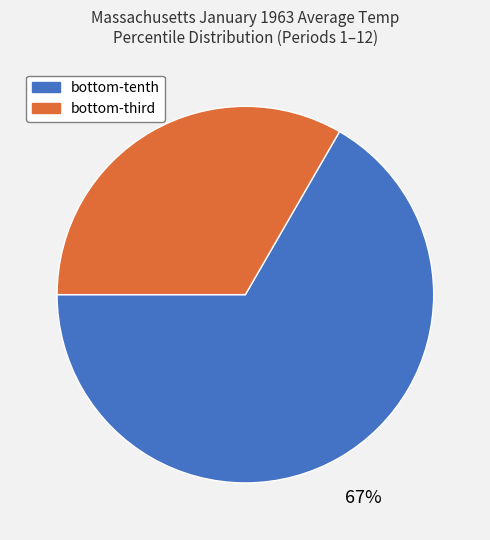

How many segments does this pie chart have?

2